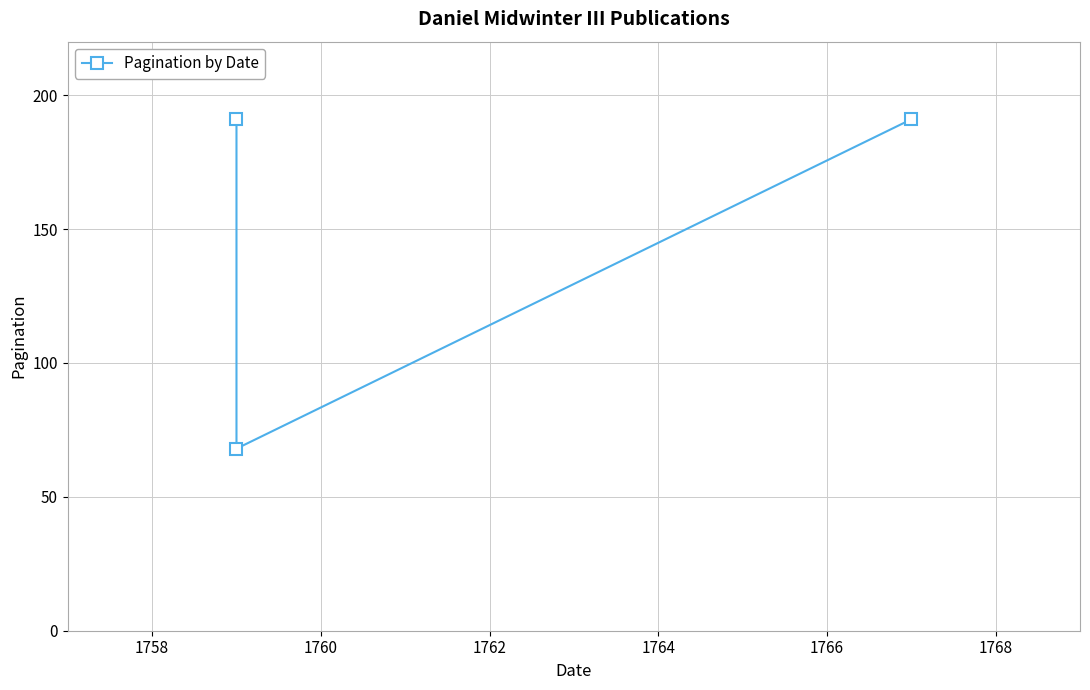

True or false: the data shows 94 at 1756.

False